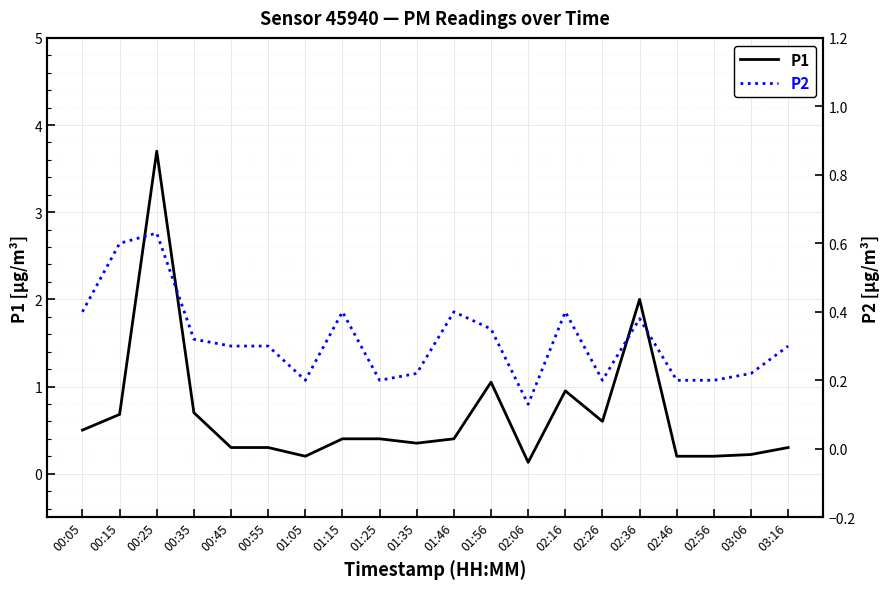

Reading right to left, extract all data points from this chart.

P1: 0.3	0.2	0.2	0.2	2.0	0.6	0.9	0.1	1.1	0.4	0.3	0.4	0.4	0.2	0.3	0.3	0.7	3.7	0.7	0.5
P2: 0.3	0.2	0.2	0.2	0.4	0.2	0.4	0.1	0.3	0.4	0.2	0.2	0.4	0.2	0.3	0.3	0.3	0.6	0.6	0.4